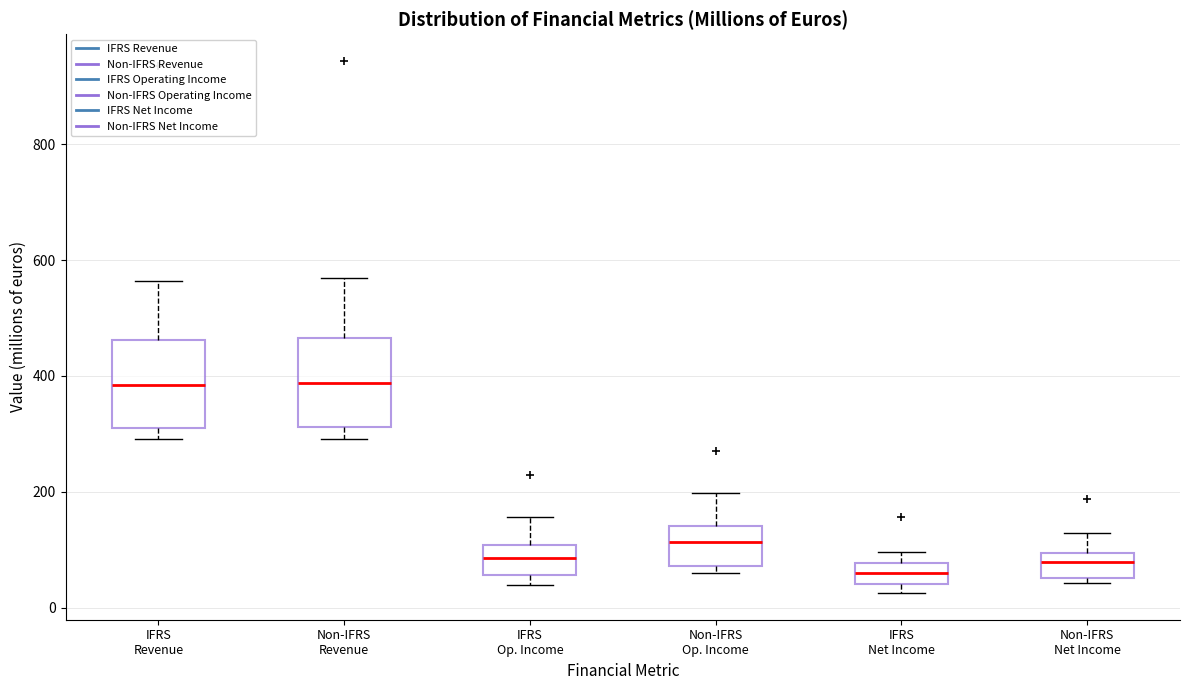

Reading left to right, transcribe this box plot: for each box, give where its median line is, the range the box spans, and where its two whiskers end, as read against the y-axis. The values are not printed on the chart, so give them approximately, as read against the axis.

IFRS Revenue: median 380, box 320 to 460, whiskers 300 to 560
Non-IFRS Revenue: median 380, box 320 to 460, whiskers 300 to 560
IFRS Op. Income: median 80, box 60 to 100, whiskers 40 to 160
Non-IFRS Op. Income: median 120, box 80 to 140, whiskers 60 to 200
IFRS Net Income: median 60, box 40 to 80, whiskers 20 to 100
Non-IFRS Net Income: median 80, box 60 to 100, whiskers 40 to 120